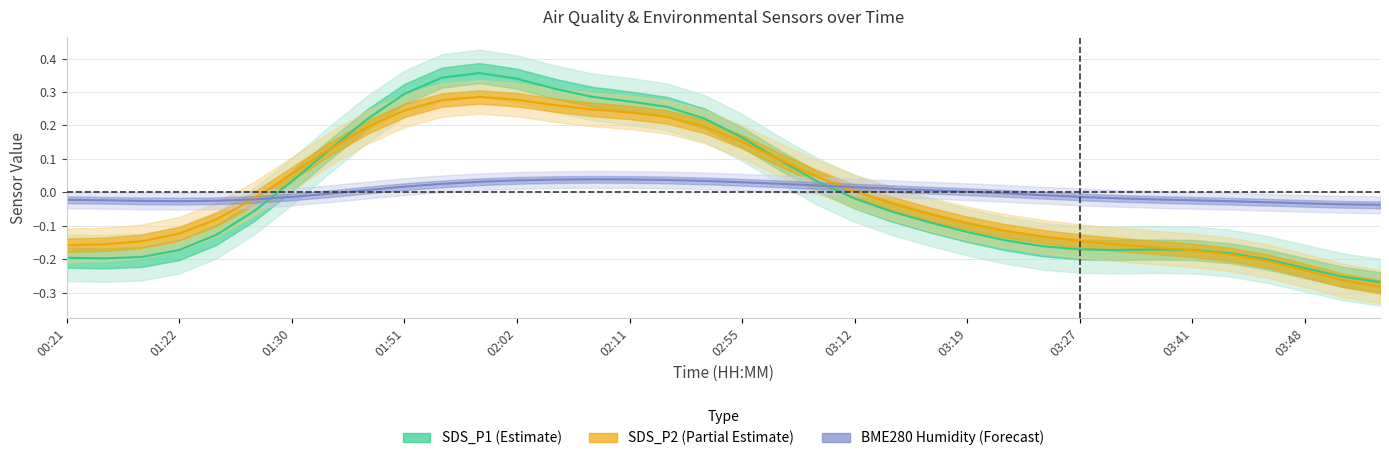

How many values in SDS_P2 (Partial Estimate) are below zero?

20